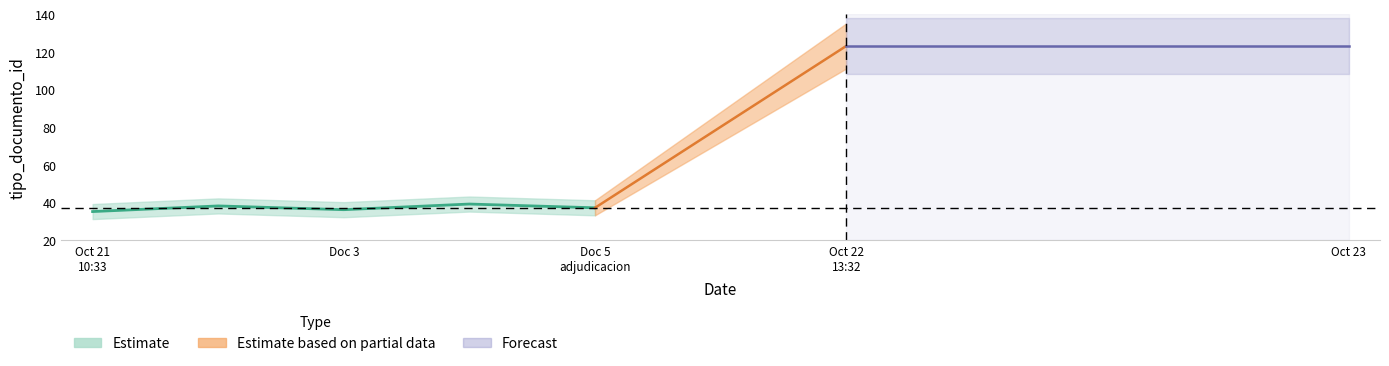

What position from the right is Doc 3?

3